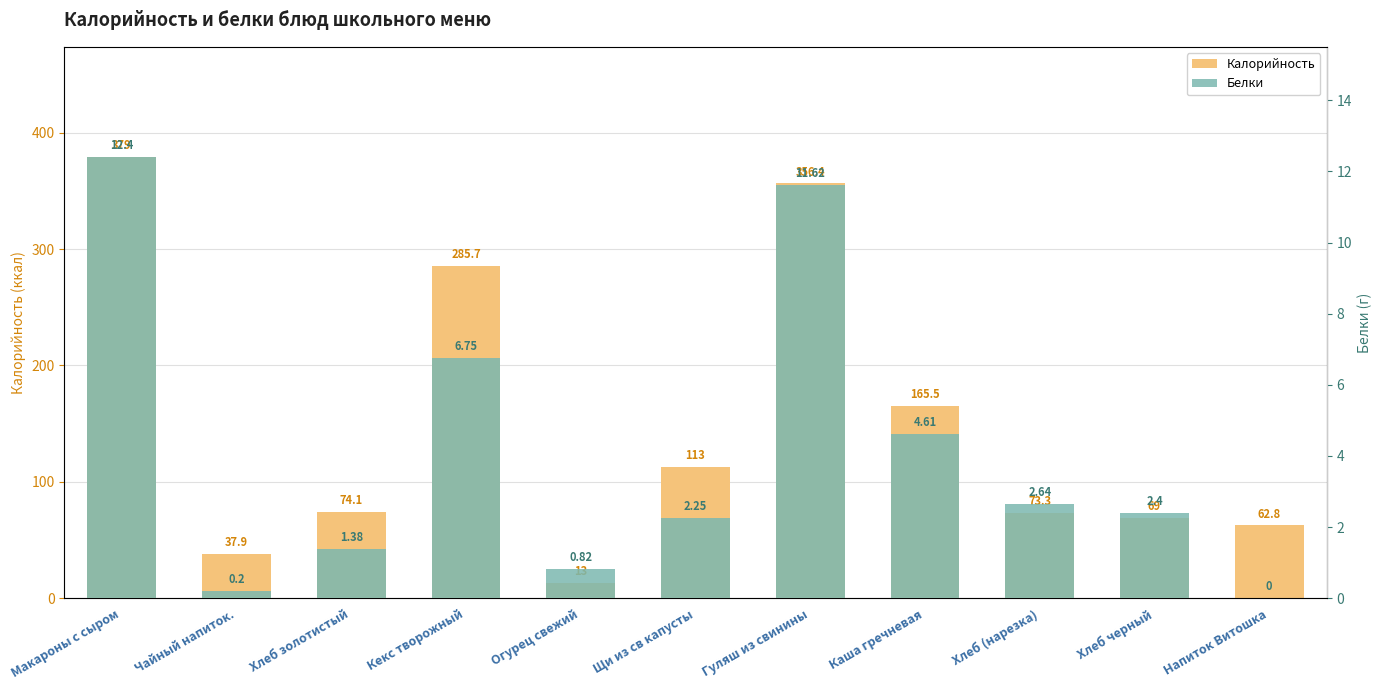

How many distinct data groups are displayed?

2